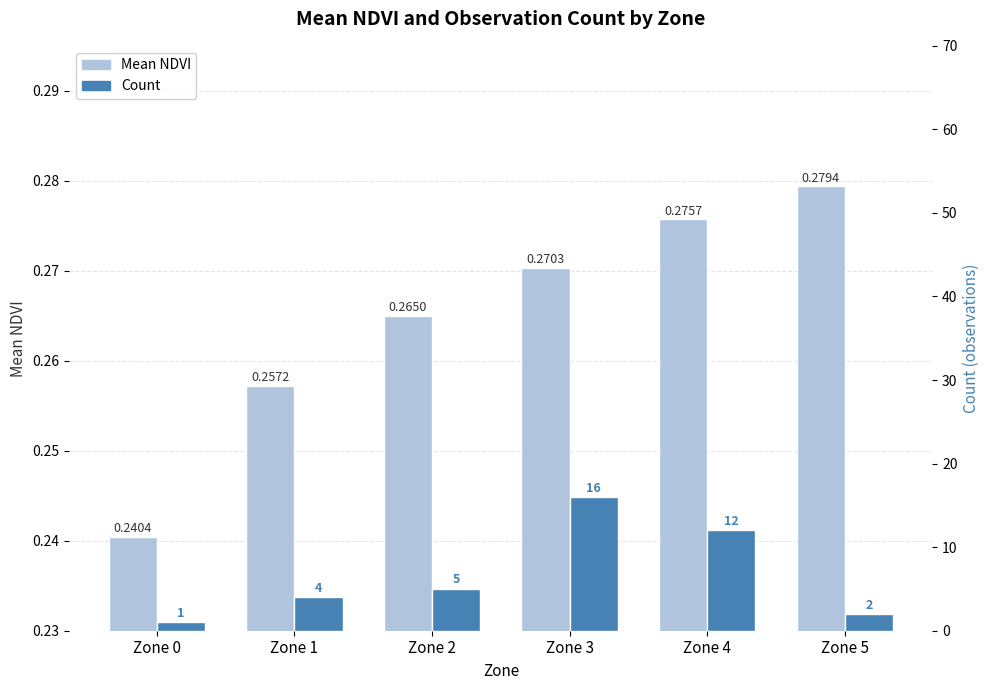

What is the highest value of the Mean NDVI series?

0.3